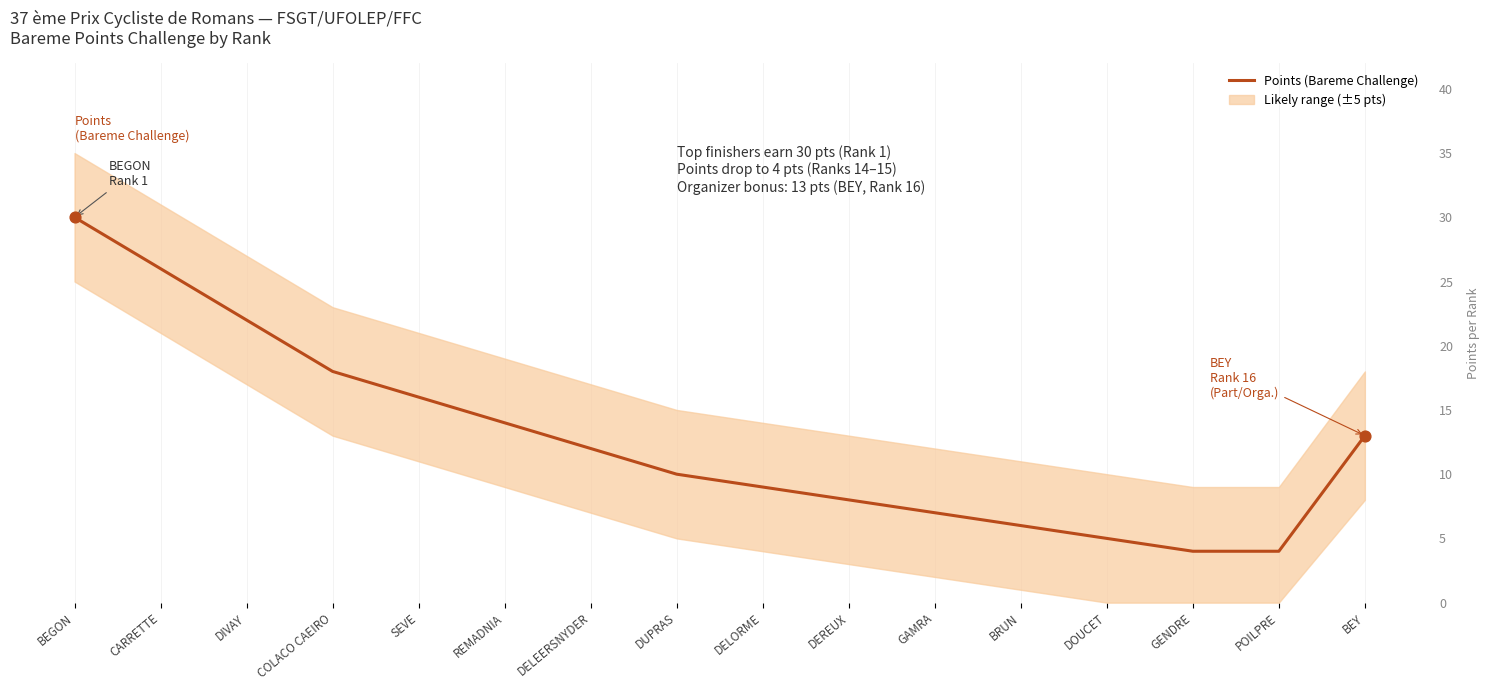

Approximately how many times larger is the value at SEVE compared to DIVAY?

0.7